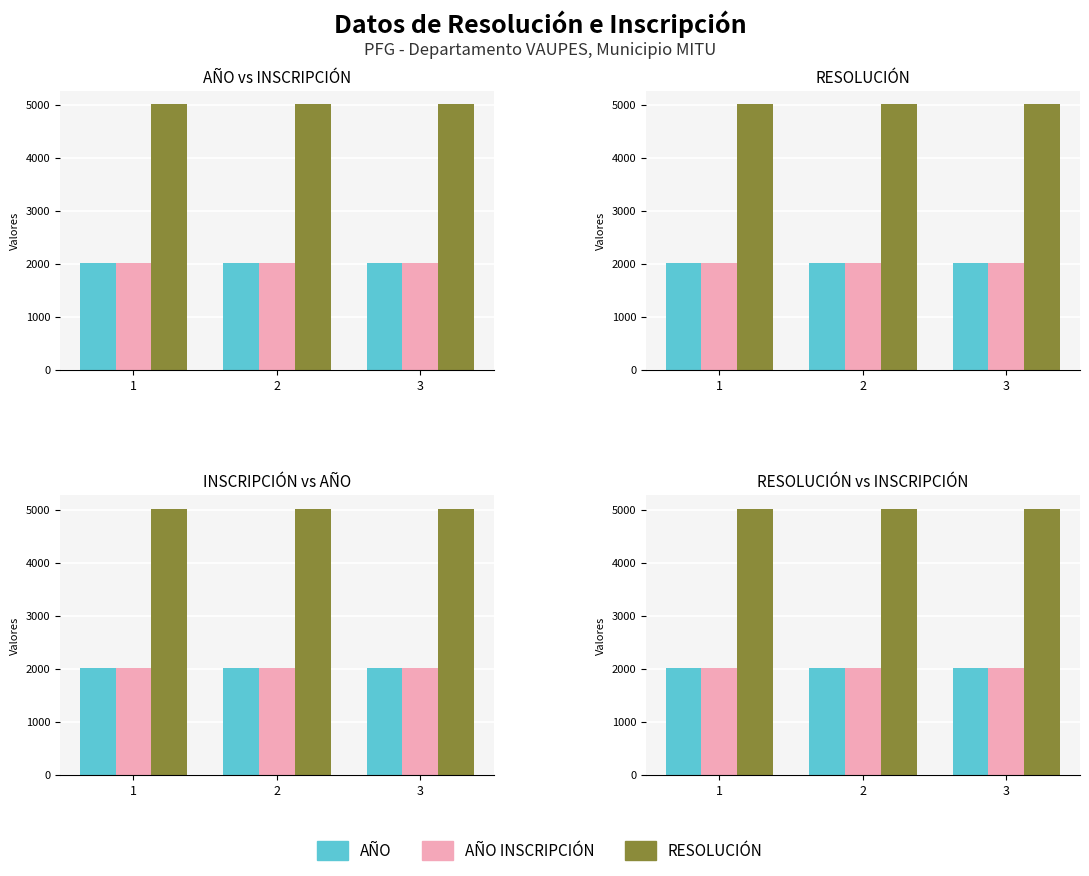

True or false: AÑO has a value of 749 at 2.

False